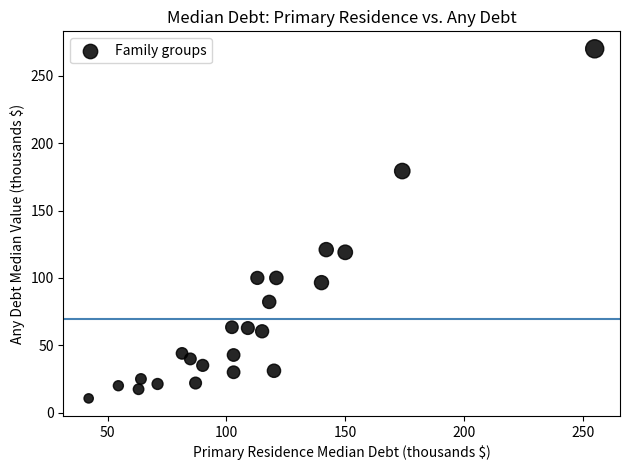

What is the range of Y values (max minus min)?

259.4